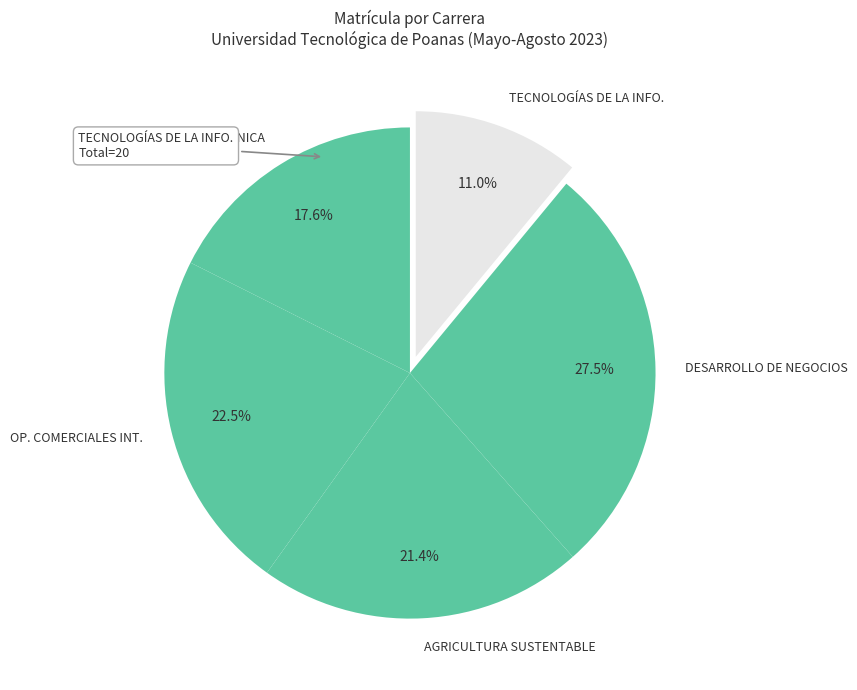

Is there any slice that represents more than half of the pie?

No